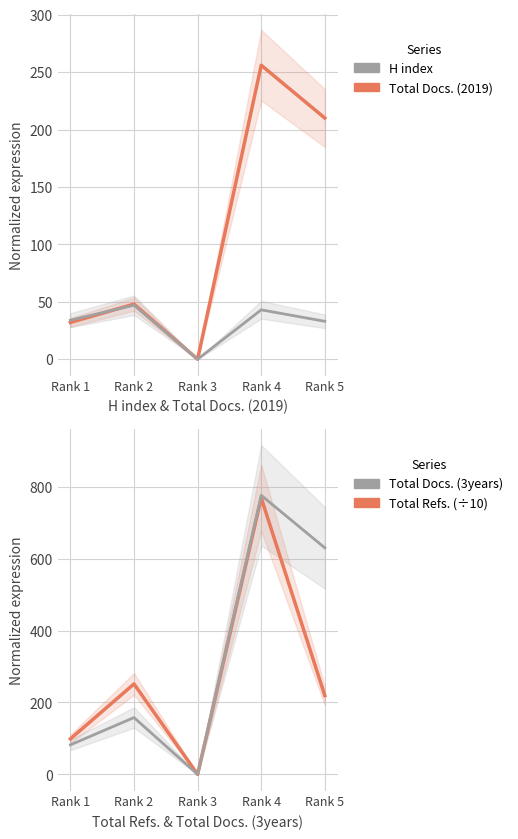

What is the value of the H index point at the 2nd from the left?

47.0